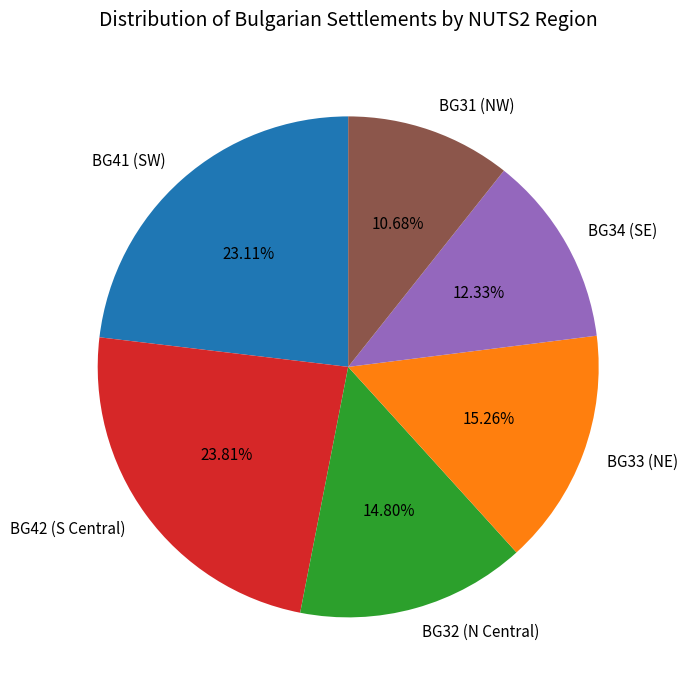

Is there any slice that represents more than half of the pie?

No